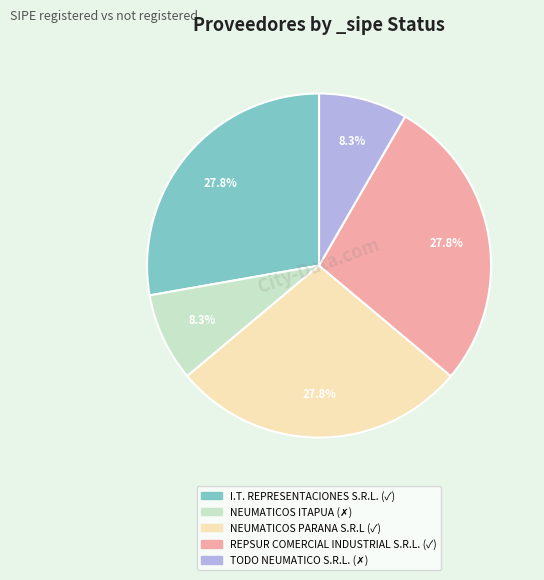

Is the sum of NEUMATICOS PARANA S.R.L and TODO NEUMATICO S.R.L. greater than half?

No